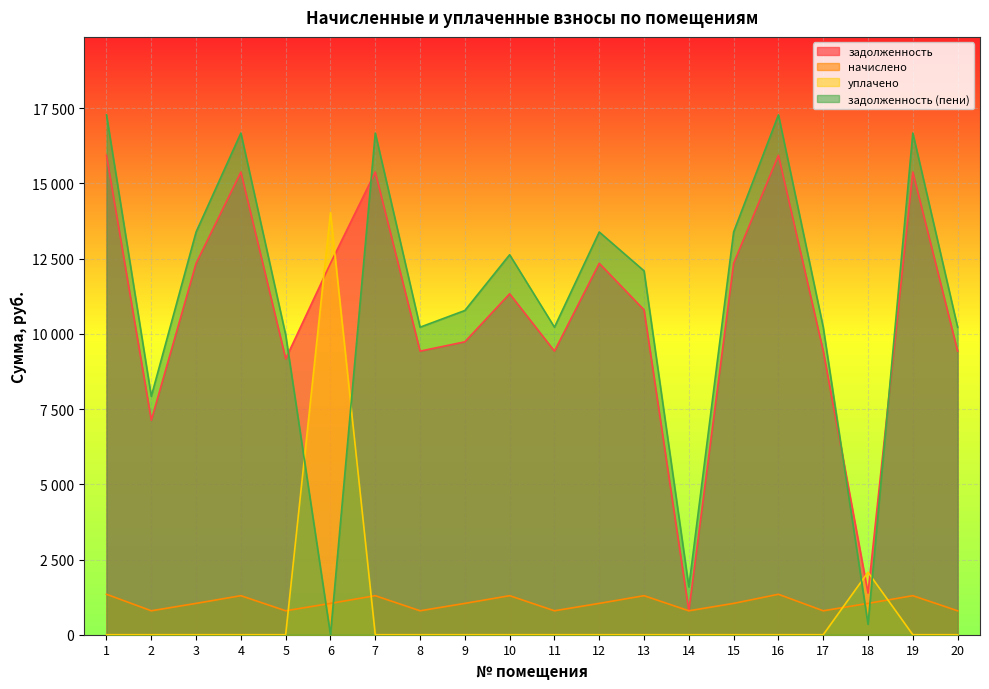

What is the difference between the maximum and minimum values in the задолженность series?

15140.6